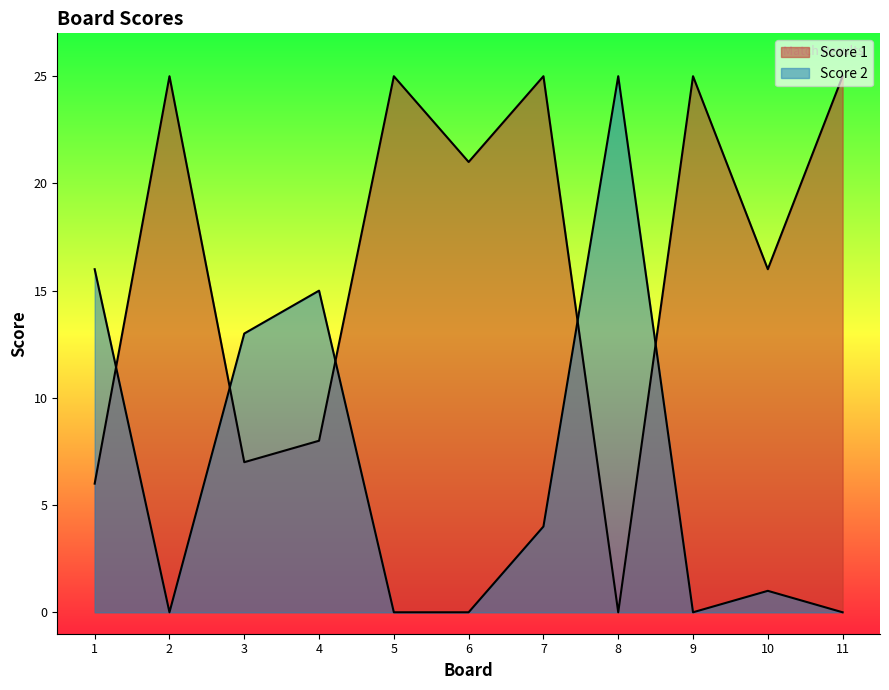

What is the sum of the Score 2 values at 4 and 1?

31